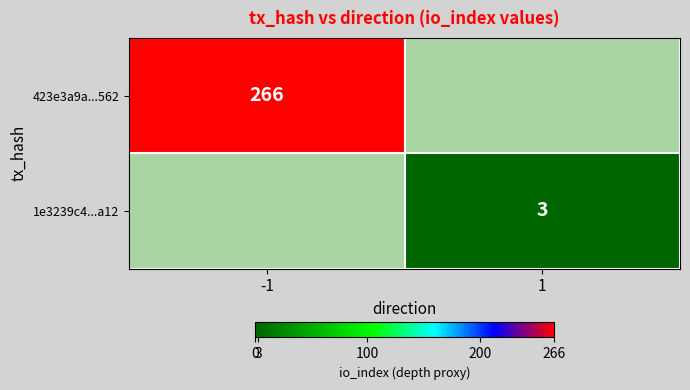

True or false: 1e3239c4...a12 has a value of 3 at 1.

True